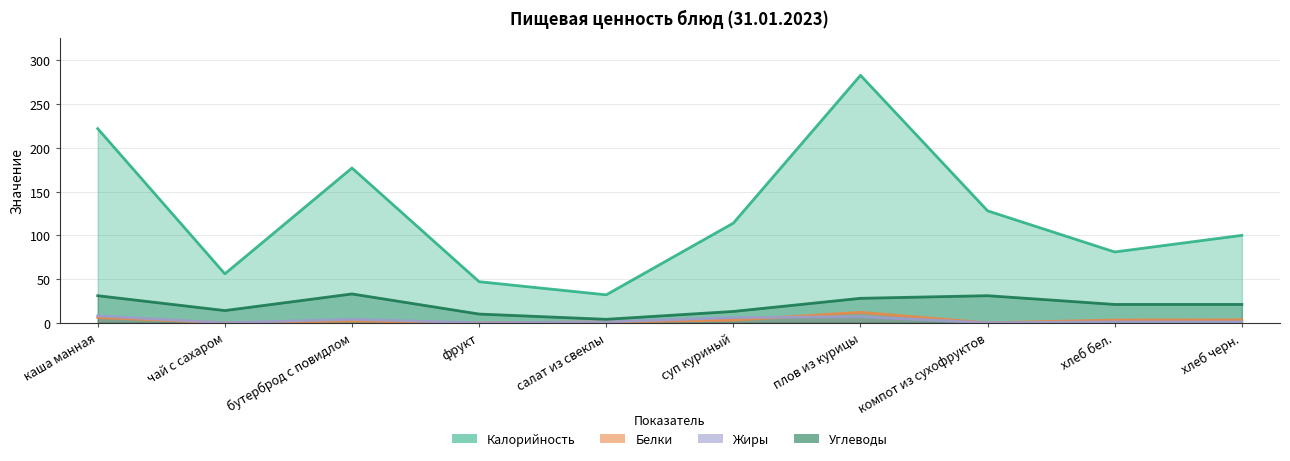

How many data points in Углеводы are less than 21?

4